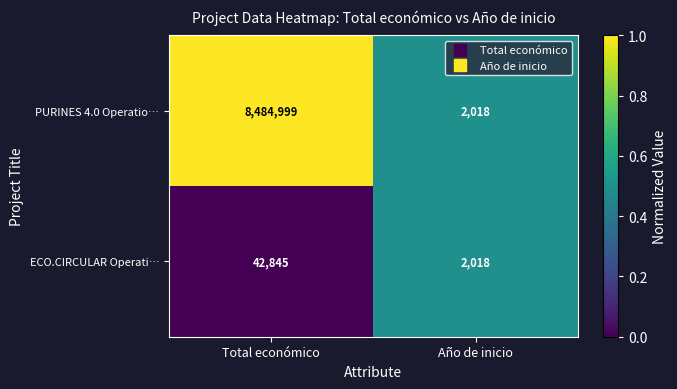

Which series has the widest spread of values?

PURINES 4.0 Operatio…